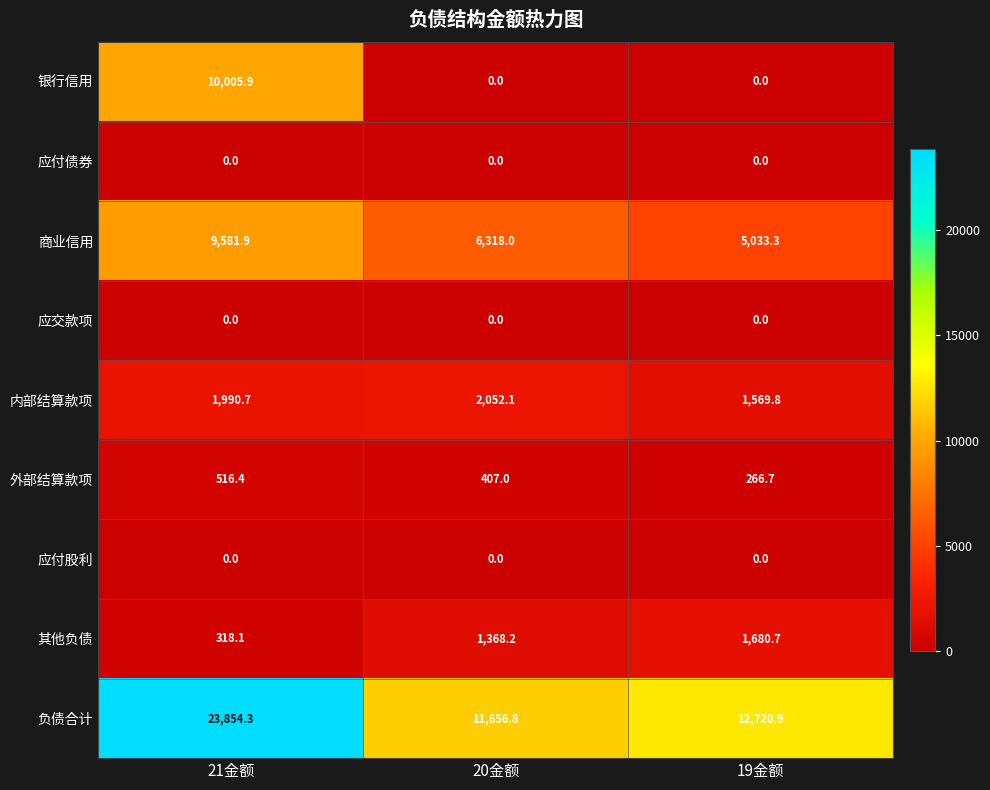

At which category is the sum across all series the highest?

21金额